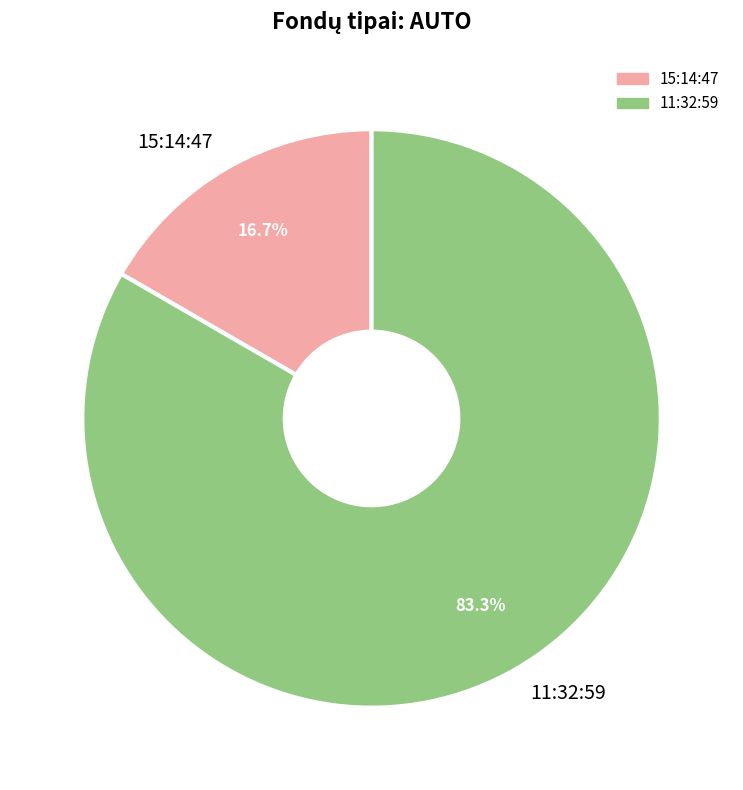

How many slices are in this pie chart?

2